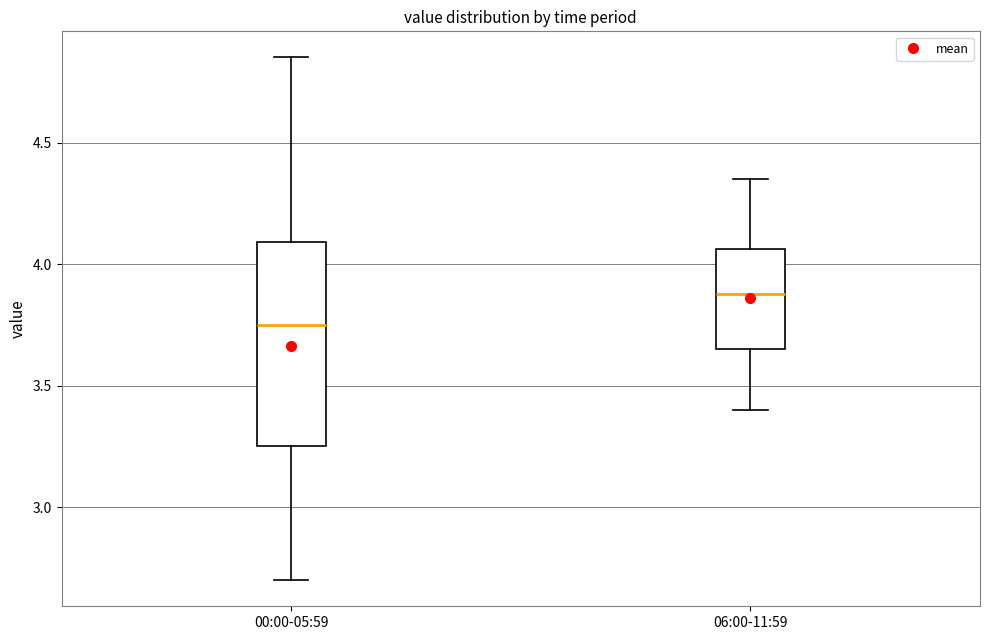

Reading left to right, transcribe this box plot: for each box, give where its median line is, the range the box spans, and where its two whiskers end, as read against the y-axis. The values are not printed on the chart, so give them approximately, as read against the axis.

00:00-05:59: median 3.75, box 3.25 to 4.10, whiskers 2.70 to 4.85
06:00-11:59: median 3.90, box 3.65 to 4.05, whiskers 3.40 to 4.35